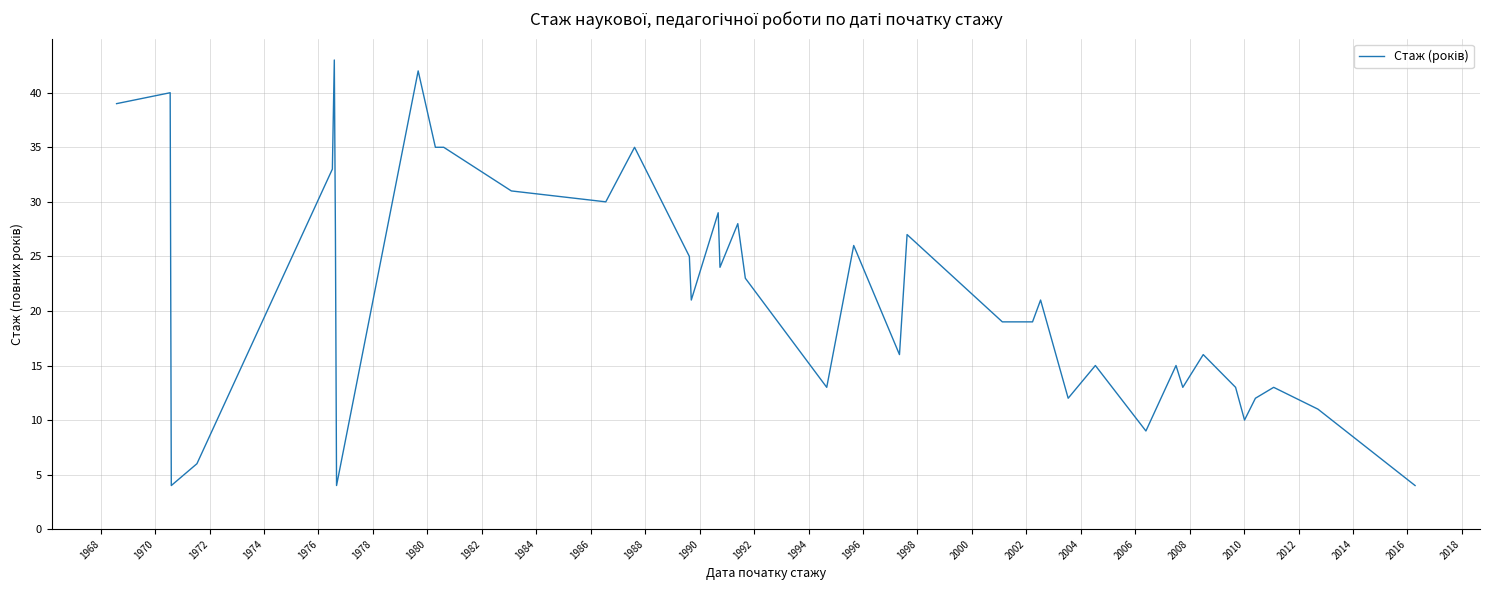

What is the minimum value shown in the chart?

4